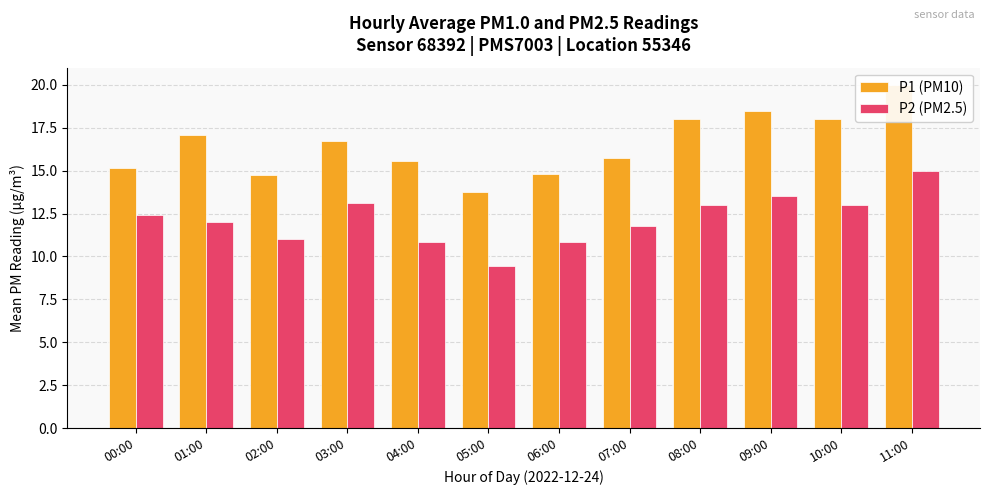

Reading left to right, extract all data points from this chart.

P1 (PM10): 15.2	17.1	14.8	16.8	15.6	13.8	14.8	15.8	18.0	18.5	18.0	20.0
P2 (PM2.5): 12.4	12.0	11.0	13.1	10.8	9.4	10.8	11.8	13.0	13.5	13.0	15.0